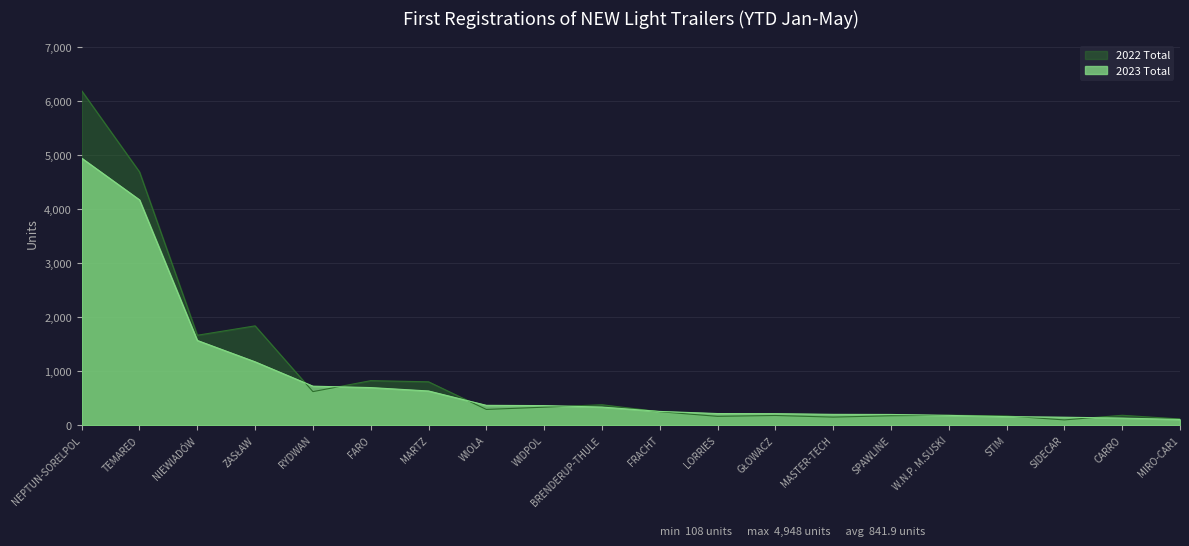

Rank the series at ZASŁAW from lowest to highest value.

2023 Total, 2022 Total